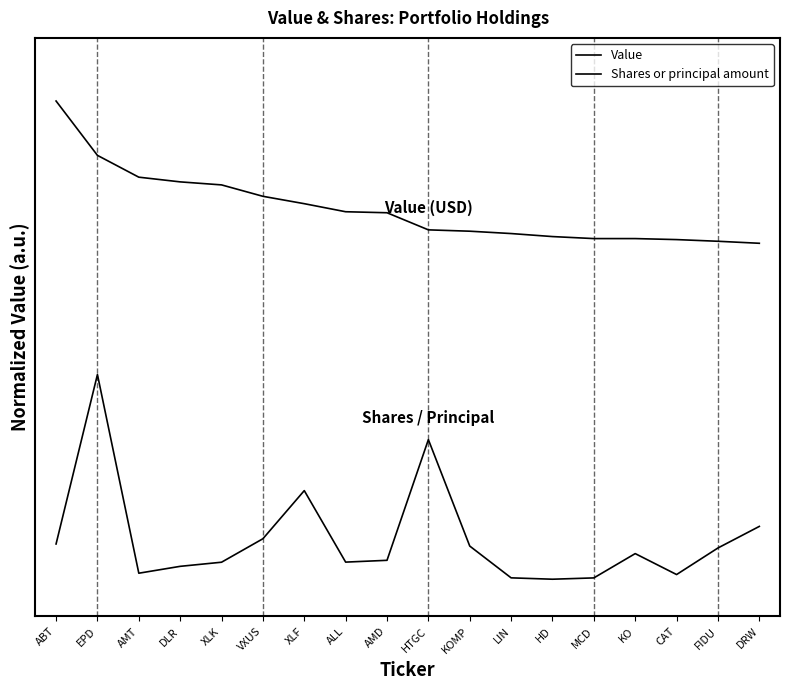

Does the chart display data point markers on the line(s)?

No